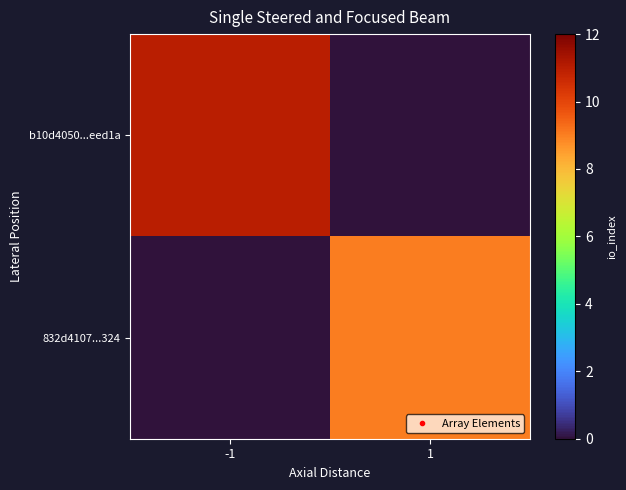

Which series has the largest range (max minus min)?

b10d4050...eed1a